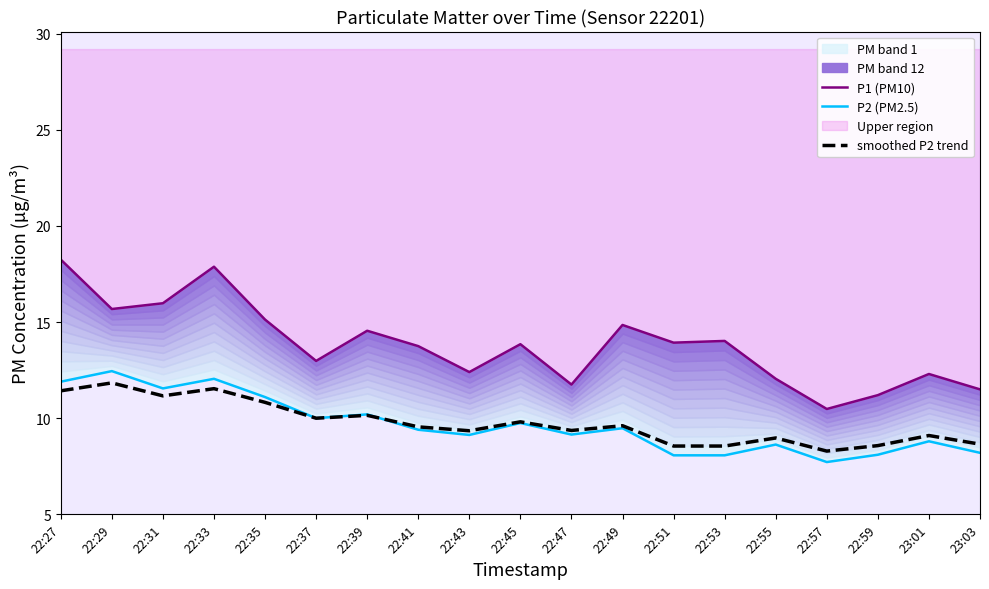

At which label does P1 (PM10) first exceed 13?

22:27